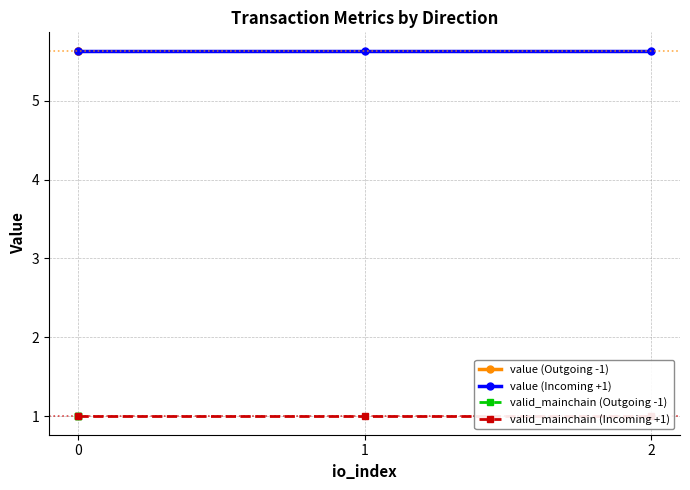

What is the value of the valid_mainchain (Outgoing -1) point at the 2nd from the left?

1.0